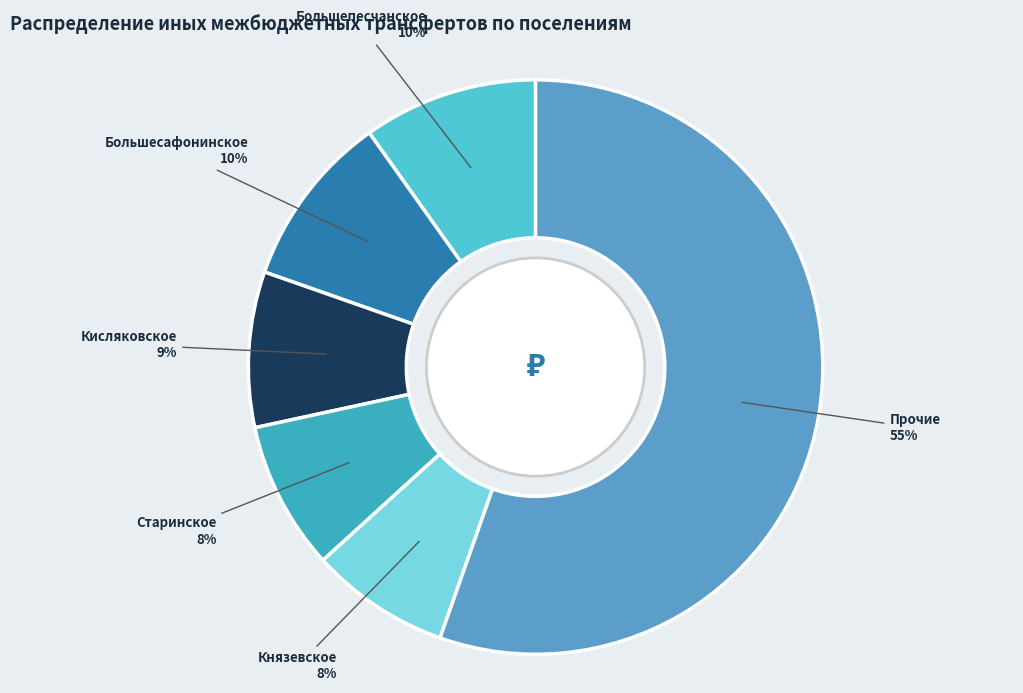

What is the ratio of the value at Большесафонинское to the value at Кисляковское?

1.1